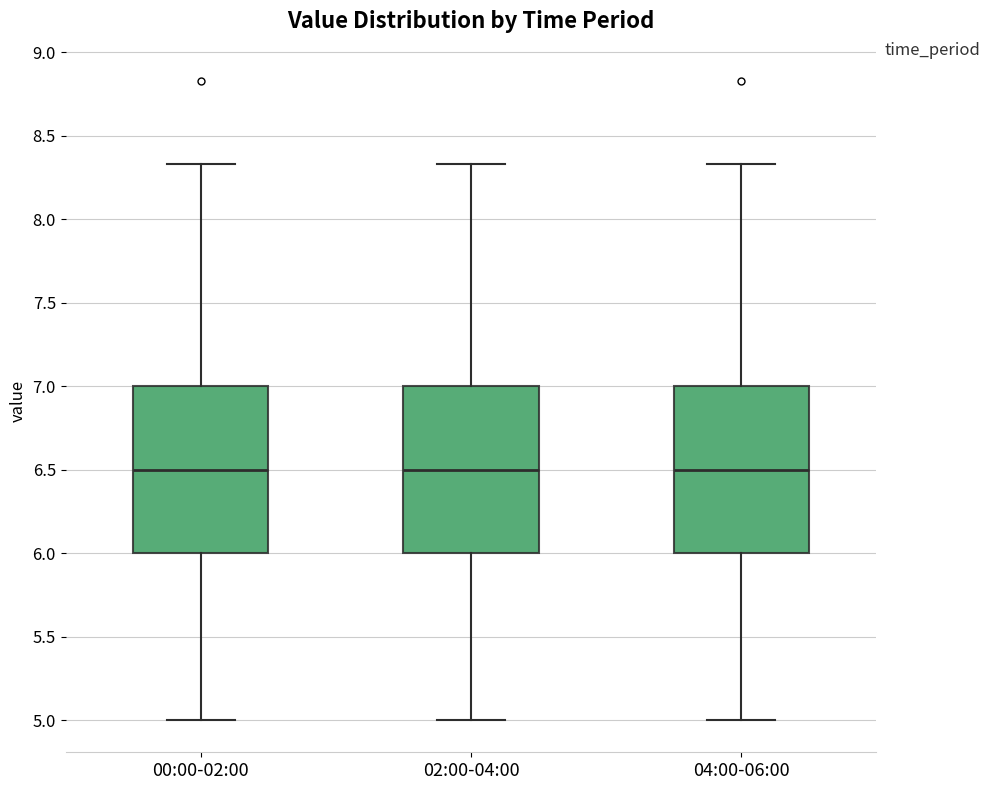

Reading left to right, read every box against the y-axis: the position of its median line, the range the box covers, and the ends of its whiskers. The values are not printed on the chart, so give them approximately, as read against the axis.

00:00-02:00: median 6.50, box 6.00 to 7.00, whiskers 5.00 to 8.35
02:00-04:00: median 6.50, box 6.00 to 7.00, whiskers 5.00 to 8.35
04:00-06:00: median 6.50, box 6.00 to 7.00, whiskers 5.00 to 8.35